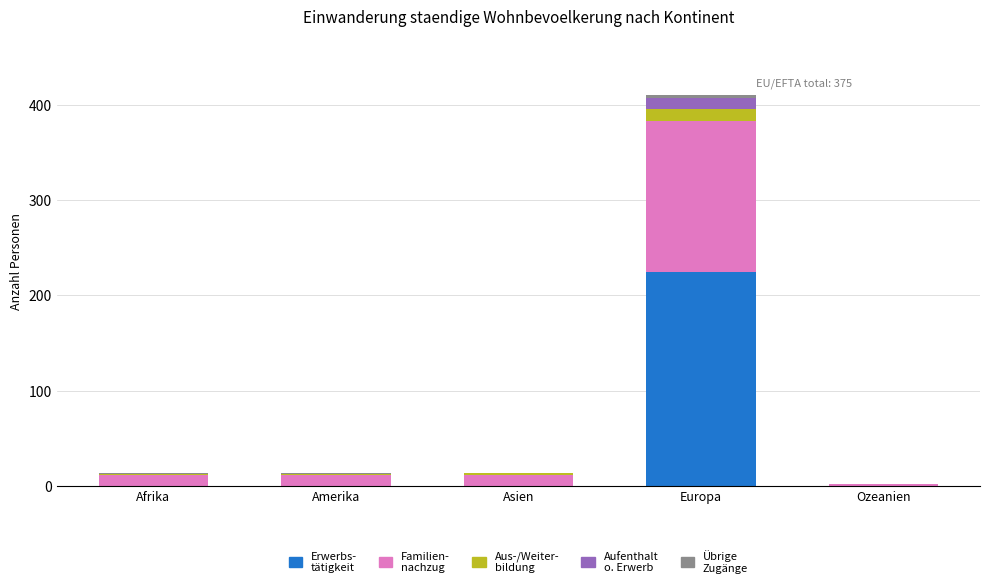

At which category is the sum across all series the highest?

Europa